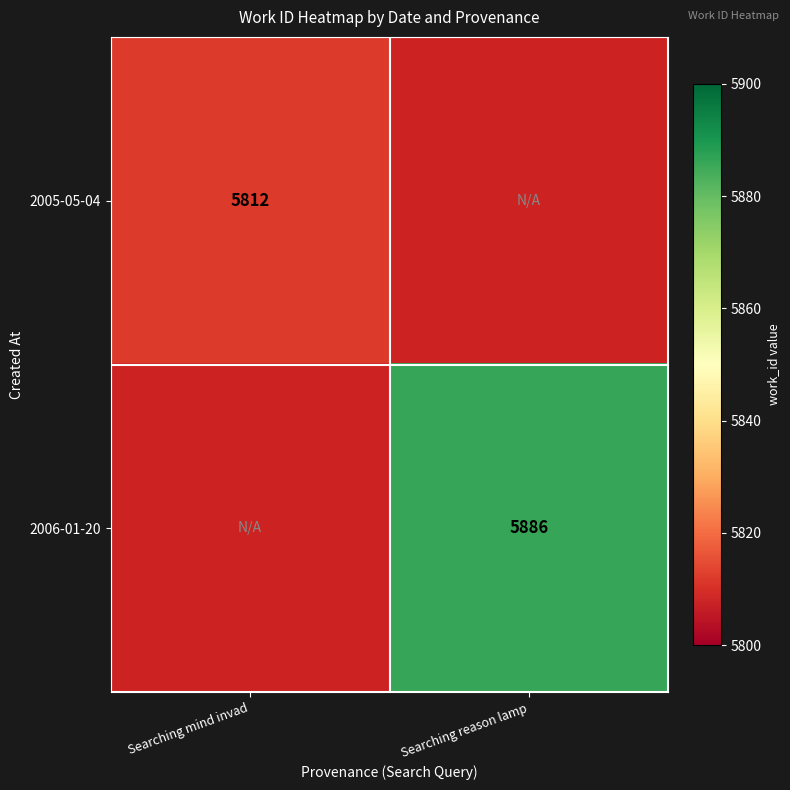

The 2006-01-20 series shows 5886 at Searching reason lamp. True or false?

True